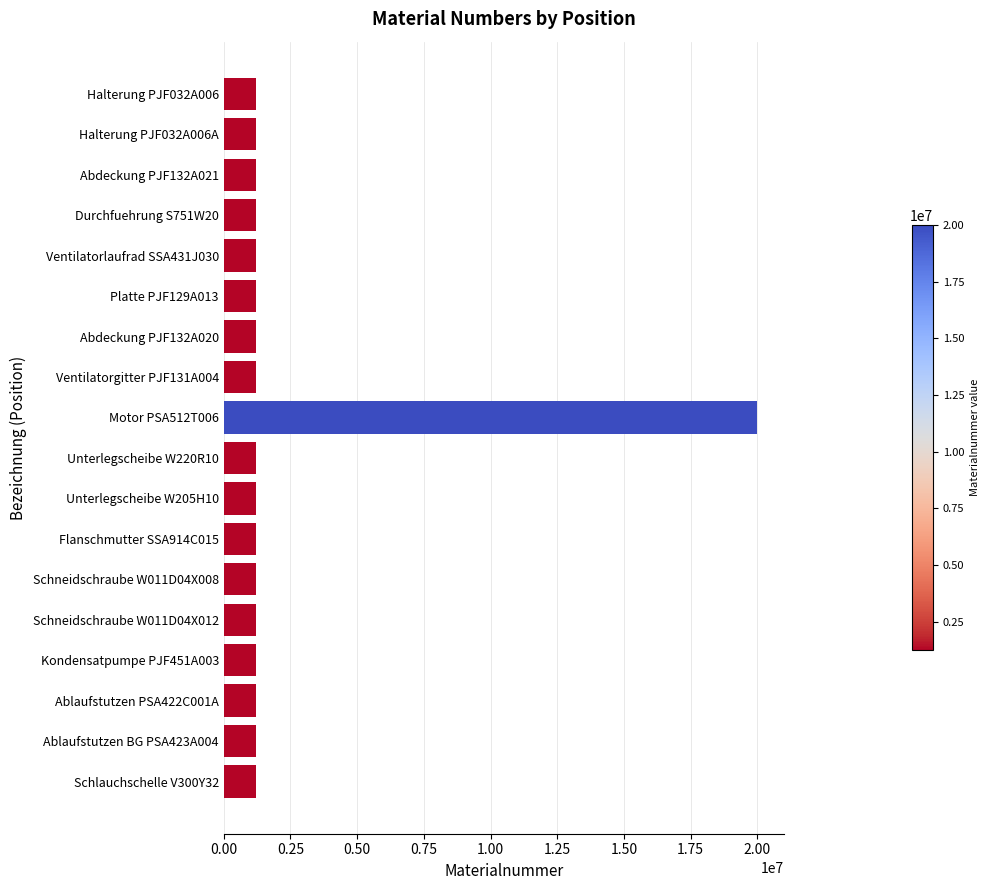

What is the minimum value shown in the chart?

1221624